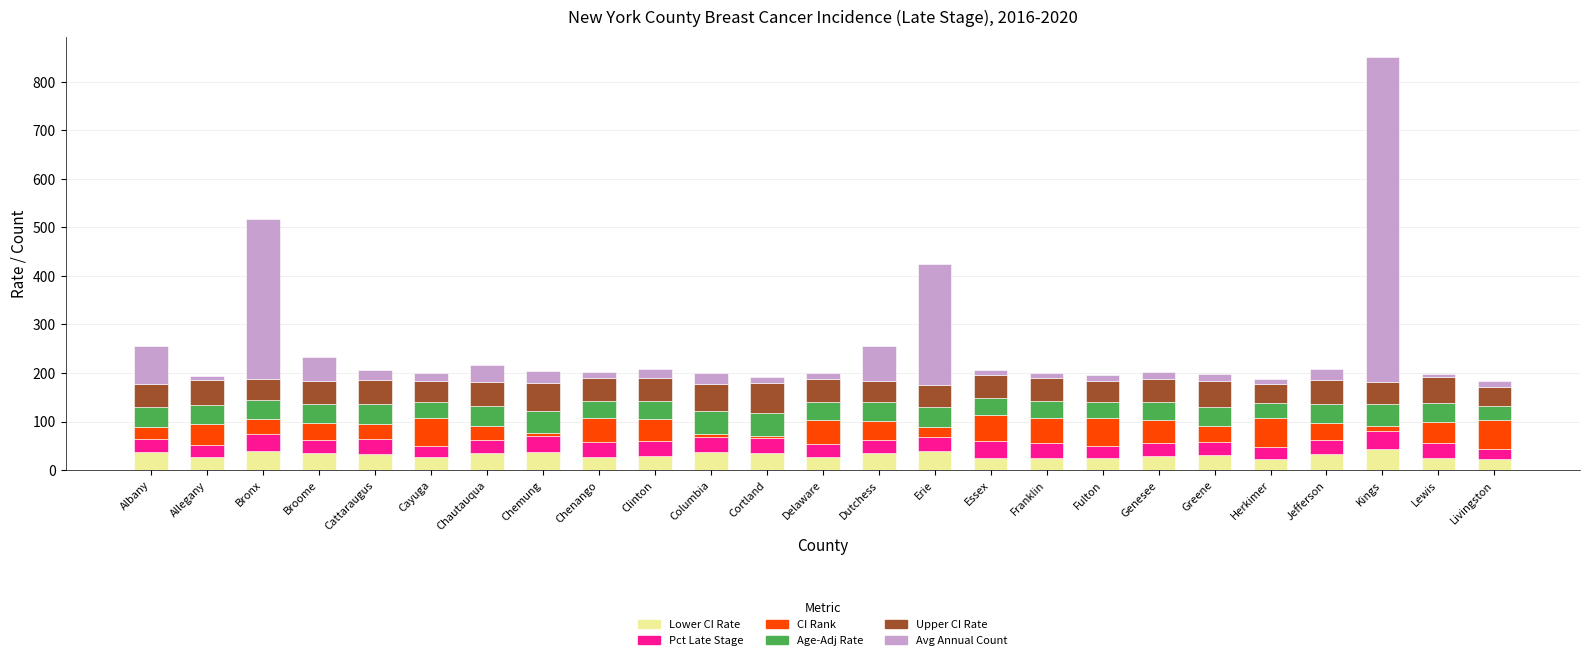

At which category is the sum across all series the highest?

Kings